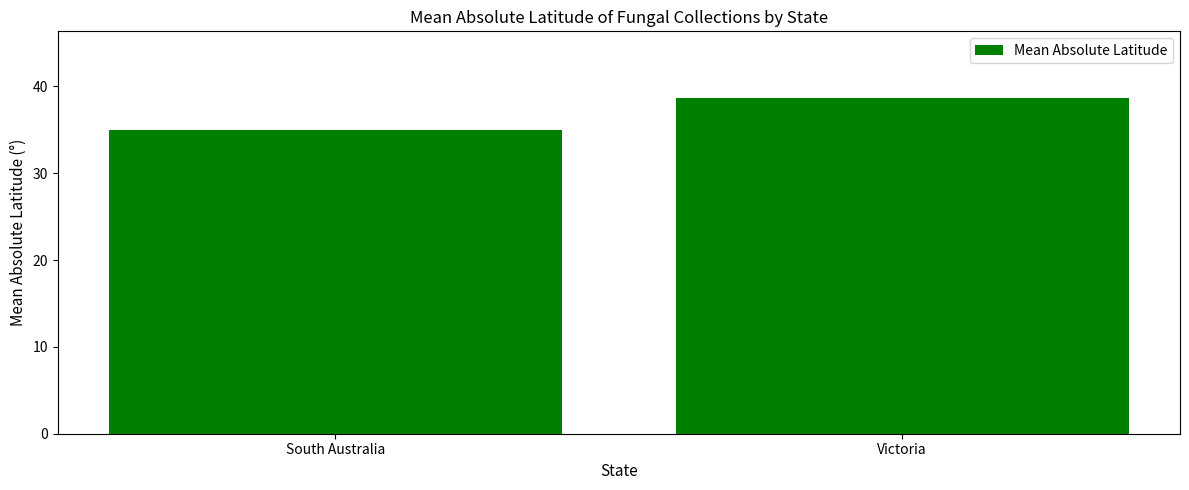

How many values exceed 38?

1